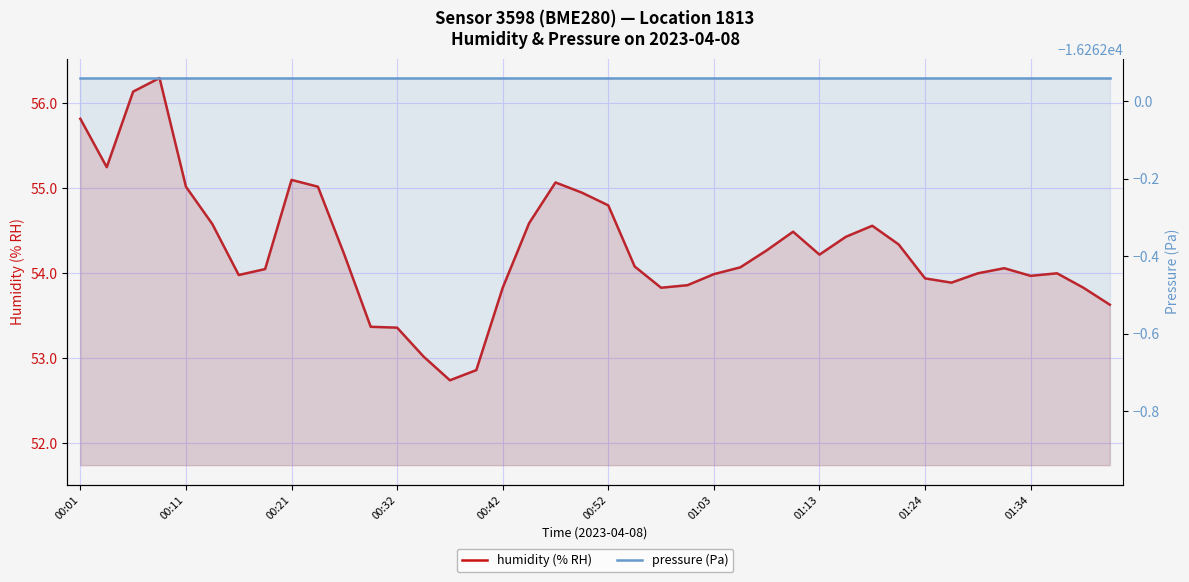

Count the number of categories in the chart.

40